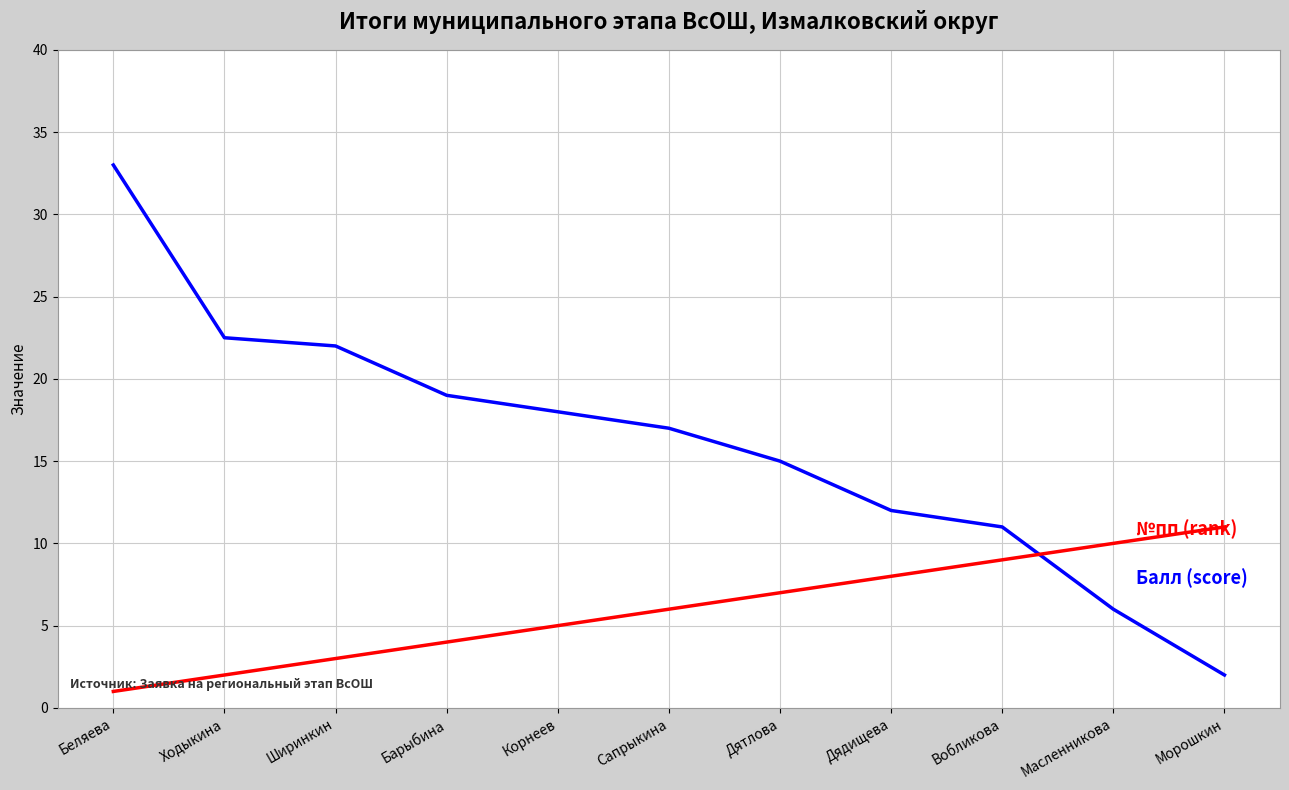

At which category is the sum across all series the highest?

Беляева